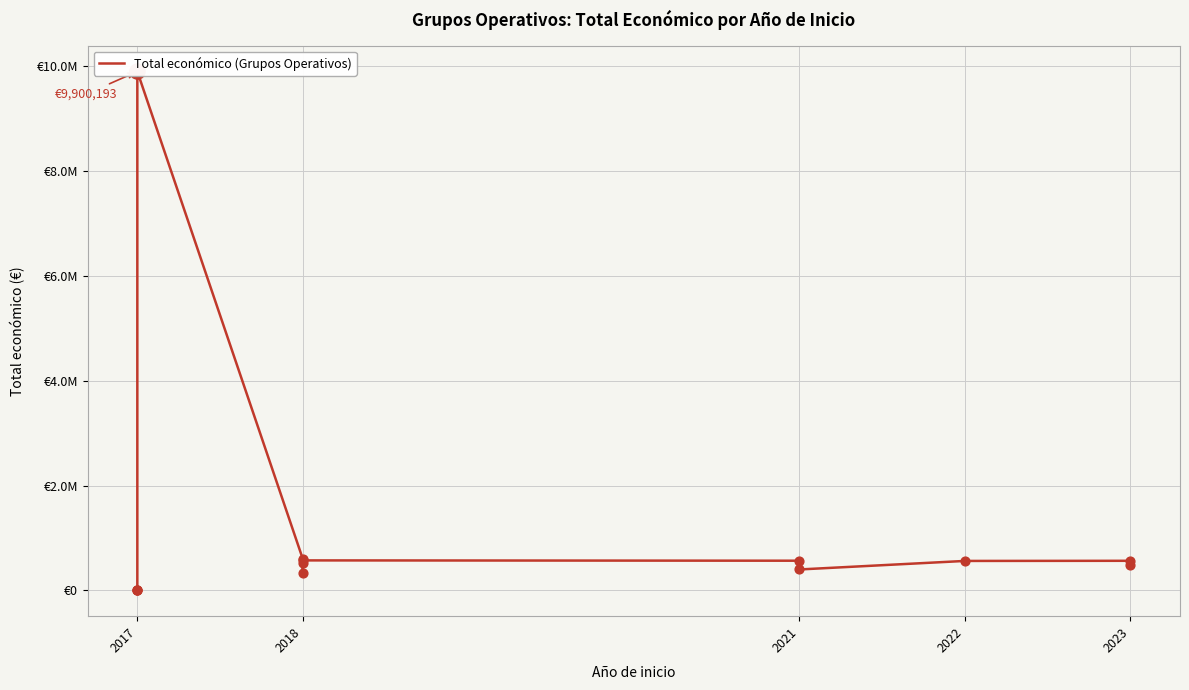

What is the ratio of the value at 2023 to the value at 2021?

1.4